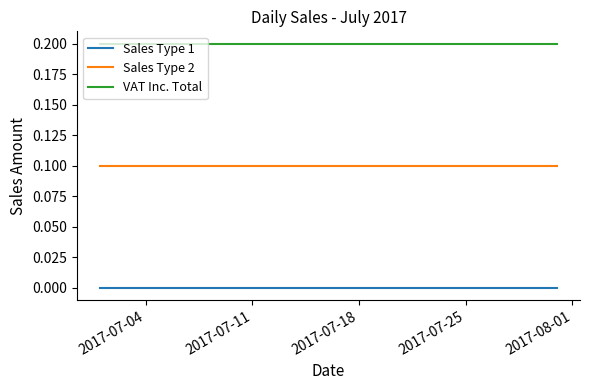

List the series in order of their peak value, highest first.

VAT Inc. Total, Sales Type 2, Sales Type 1